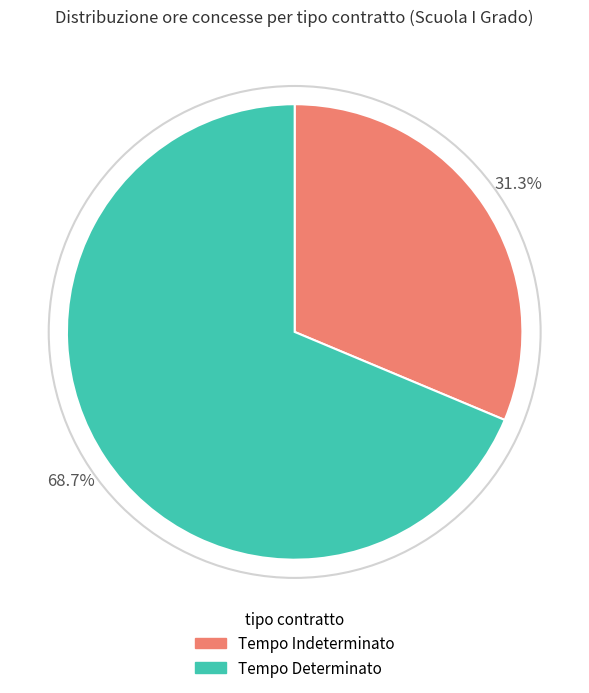

Between Tempo Indeterminato and Tempo Determinato, which is larger?

Tempo Determinato